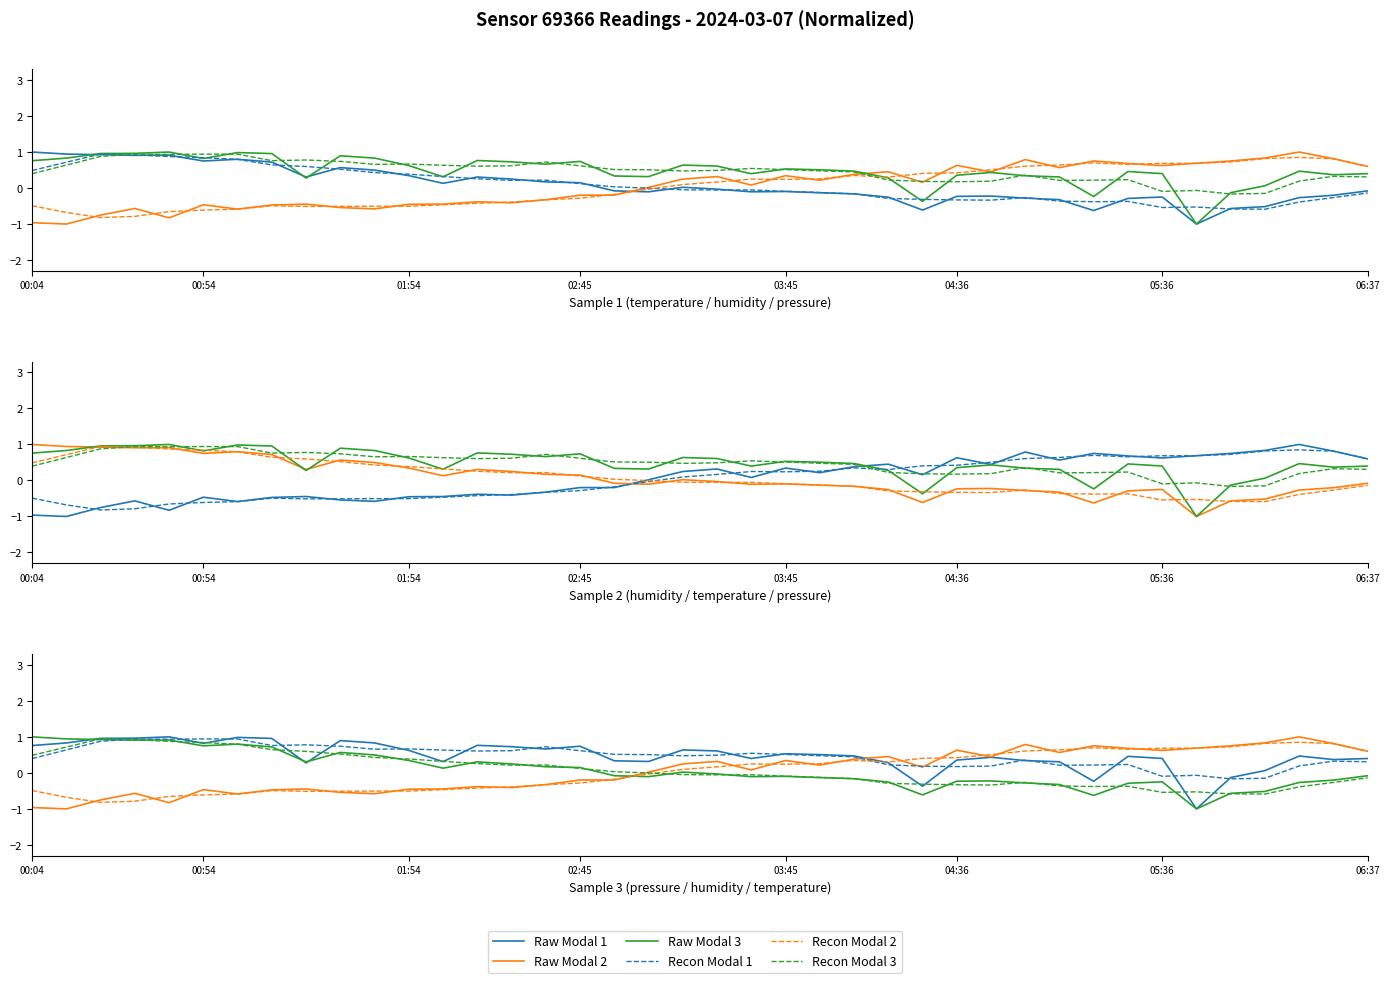

Rank the series by their maximum value, from highest to lowest.

Raw Modal 1, Raw Modal 2, Raw Modal 3, Recon Modal 3, Recon Modal 1, Recon Modal 2